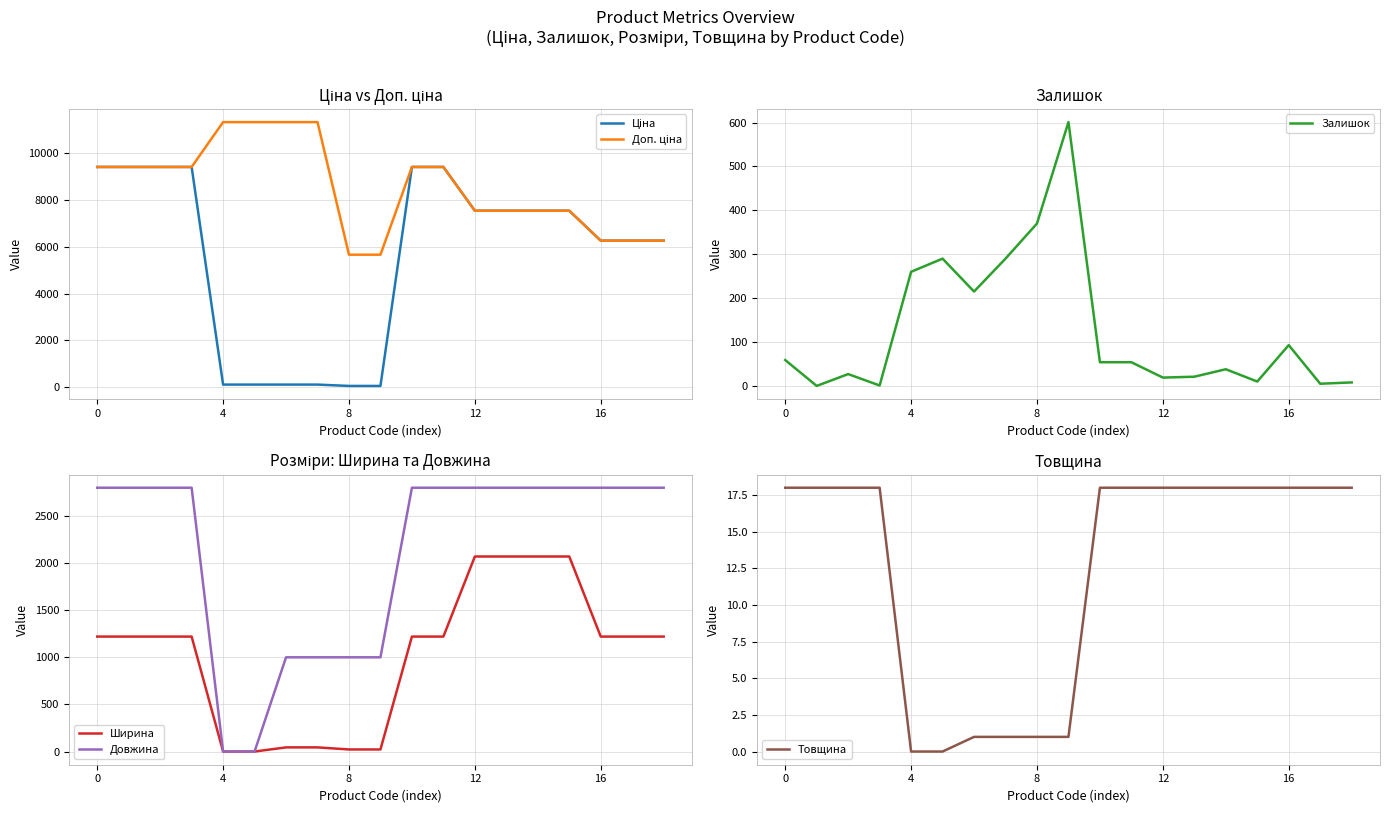

Which series has the widest spread of values?

Ціна